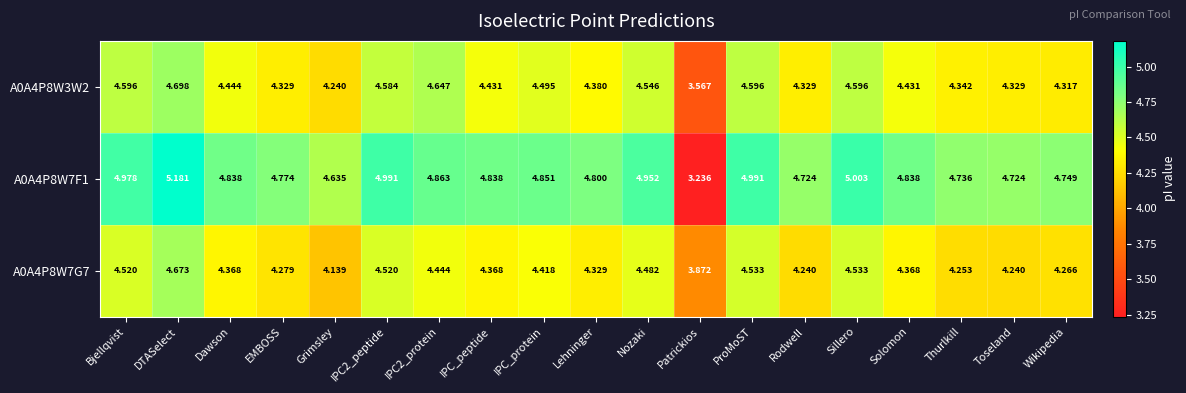

At which category is the sum across all series the highest?

DTASelect